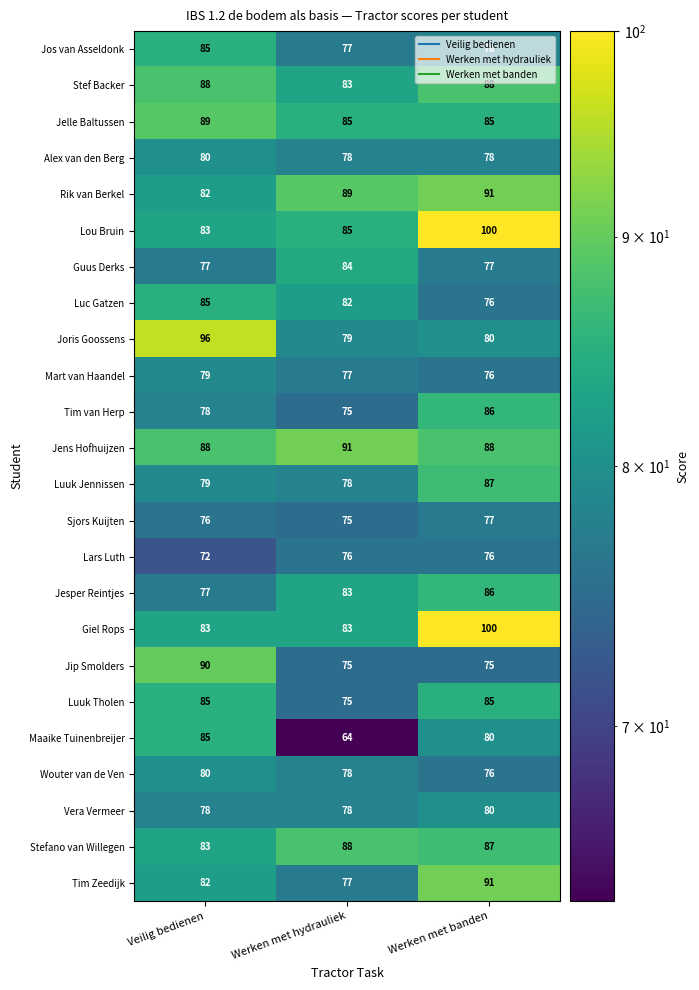

What is the difference between the Jesper Reintjes values at Werken met hydrauliek and Veilig bedienen?

6